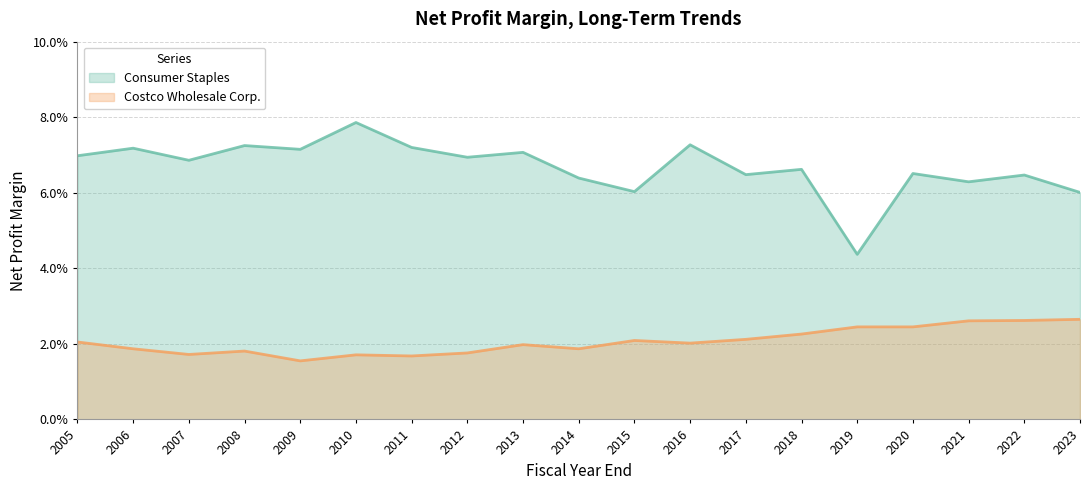

Is the value of Costco Wholesale Corp. at 2007 greater than the value of Consumer Staples at 2017?

No